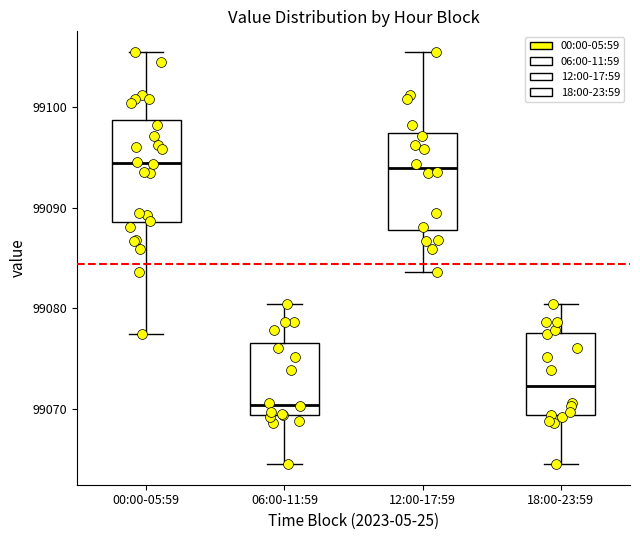

Reading left to right, transcribe this box plot: for each box, give where its median line is, the range the box spans, and where its two whiskers end, as read against the y-axis. The values are not printed on the chart, so give them approximately, as read against the axis.

00:00-05:59: median 99094, box 99089 to 99099, whiskers 99077 to 99105
06:00-11:59: median 99070, box 99069 to 99077, whiskers 99065 to 99080
12:00-17:59: median 99094, box 99088 to 99097, whiskers 99084 to 99105
18:00-23:59: median 99072, box 99069 to 99078, whiskers 99065 to 99080